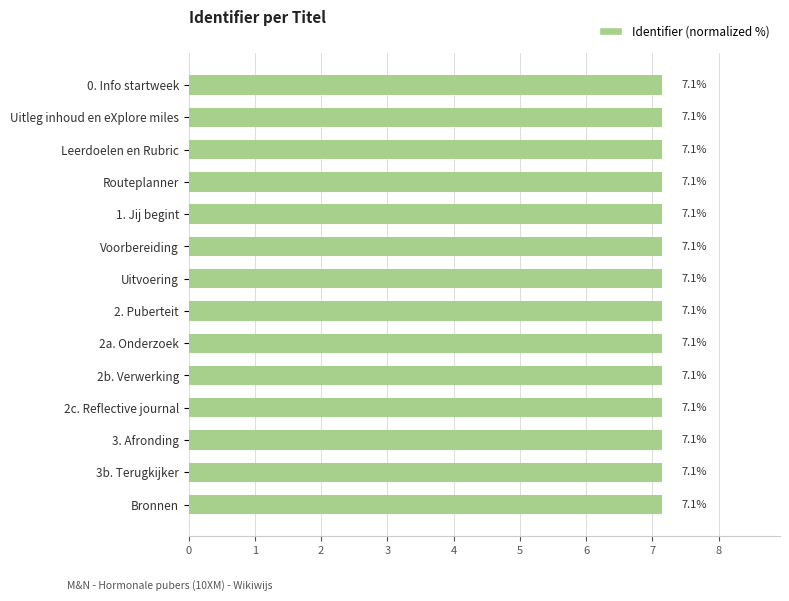

The chart shows a value of 3.8 at 2b. Verwerking. True or false?

False